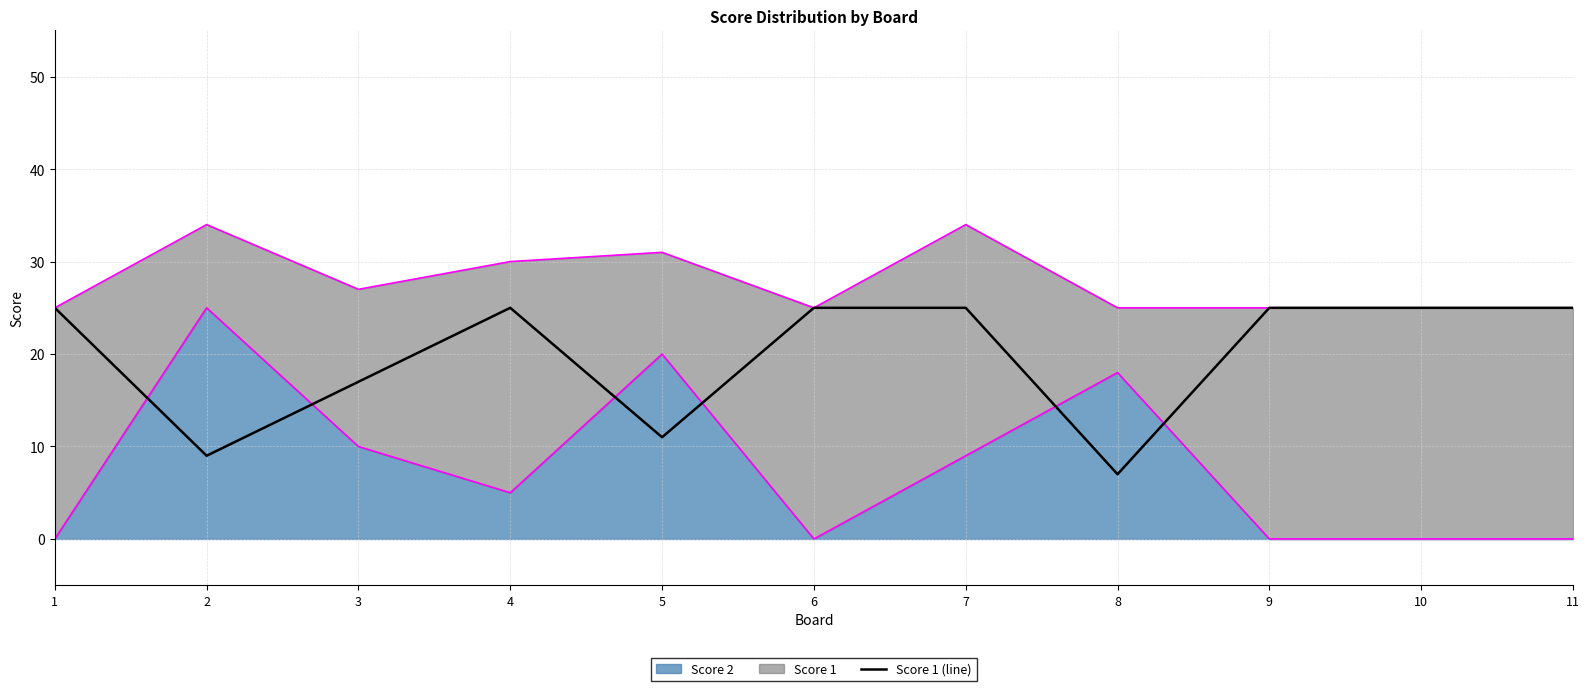

What is the difference between the values at 5 and 11?

14